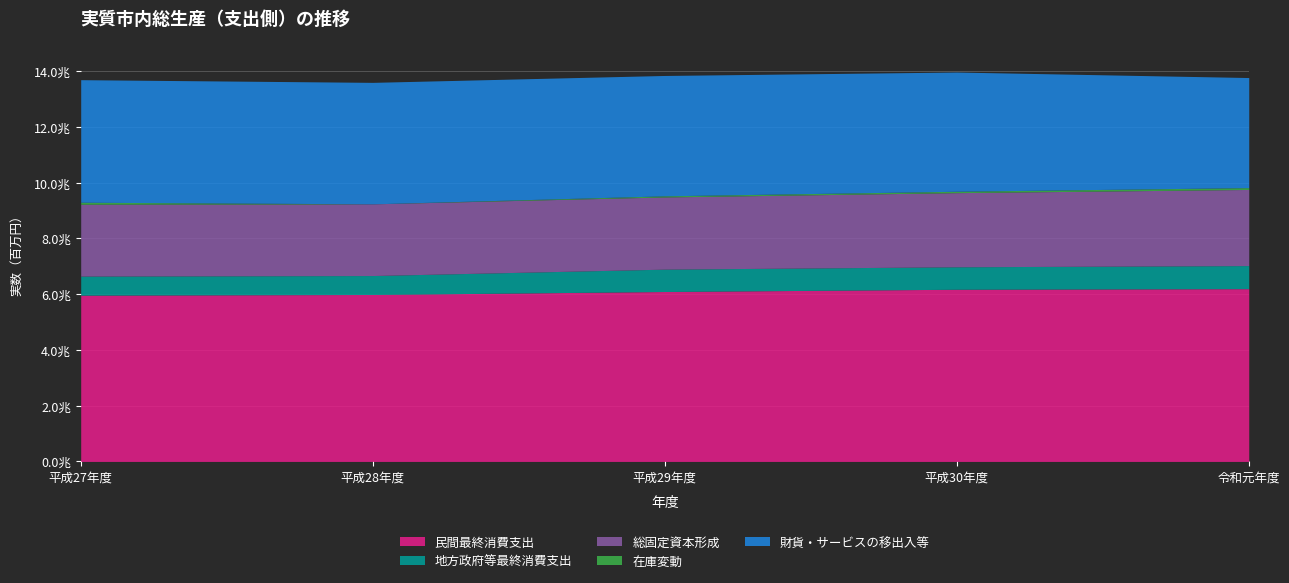

Reading left to right, list all the values displayed in this chart.

民間最終消費支出: 5965030	5989331	6096074	6176705	6198258
地方政府等最終消費支出: 684728	679659	802383	806573	828109
総固定資本形成: 2576994	2572152	2589846	2659362	2730881
在庫変動: 73134	0	40486	50597	66801
財貨・サービスの移出入等: 4395880	4358269	4318030	4276723	3948418